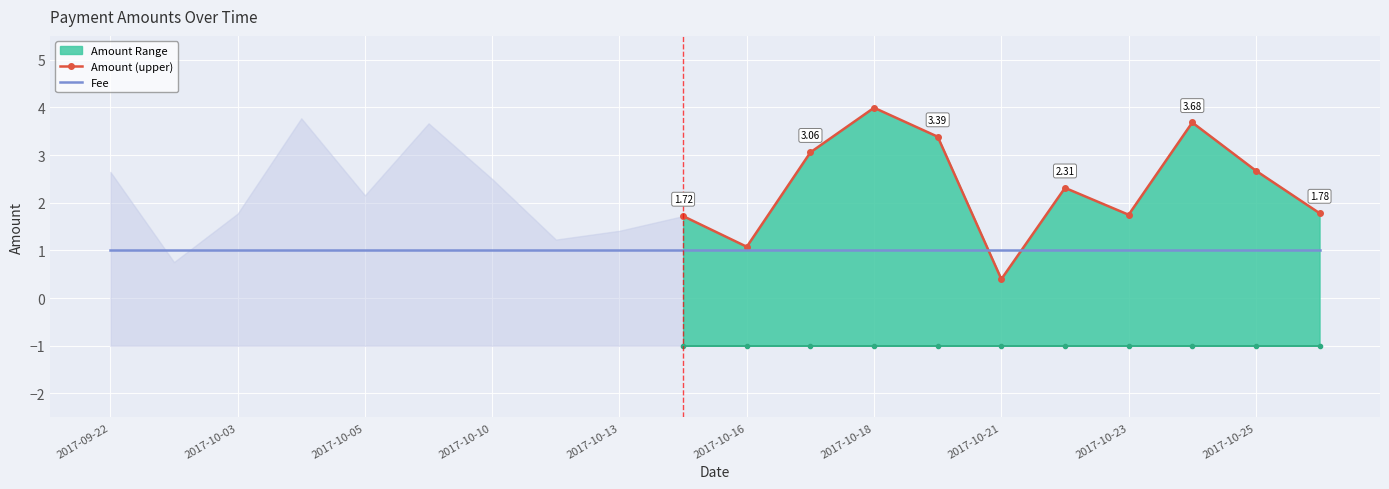

At how many categories does at least one series exceed 3?

6